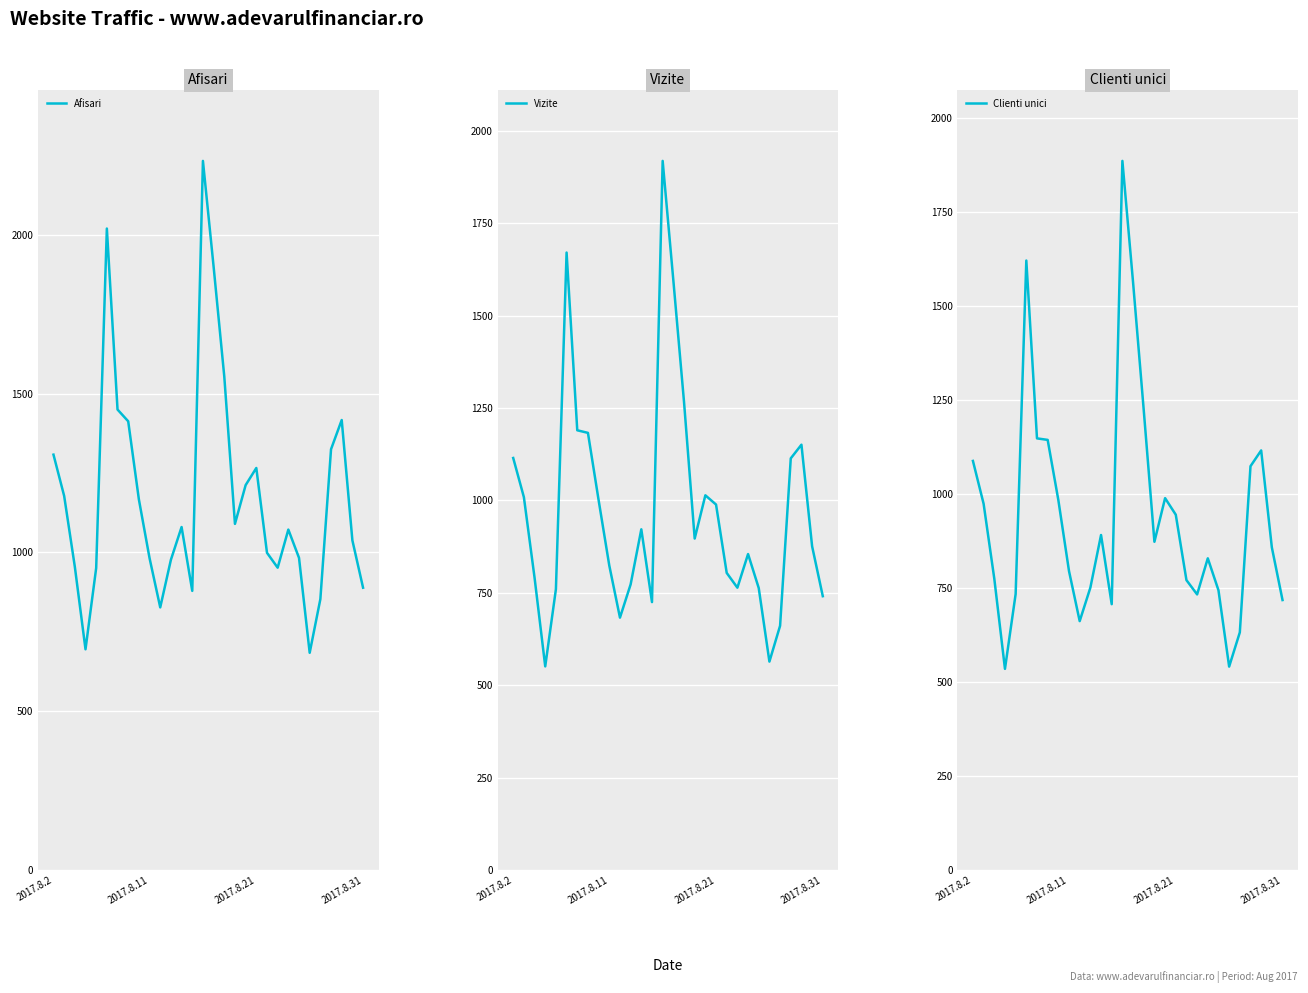

Reading right to left, what are all the values shown in this chart?

Afisari: 889	1038	1417	1325	853	684	983	1072	952	999	1266	1212	1090	1554	1900	2233	879	1080	977	827	982	1167	1413	1450	2020	951	695	955	1178	1308
Vizite: 741	876	1151	1114	661	564	763	855	764	804	989	1014	897	1267	1596	1919	725	922	773	683	824	1001	1183	1190	1671	760	551	791	1009	1115
Clienti unici: 718	858	1116	1074	632	541	744	829	733	771	945	989	873	1223	1563	1886	707	891	751	662	795	984	1144	1148	1621	734	535	775	974	1088